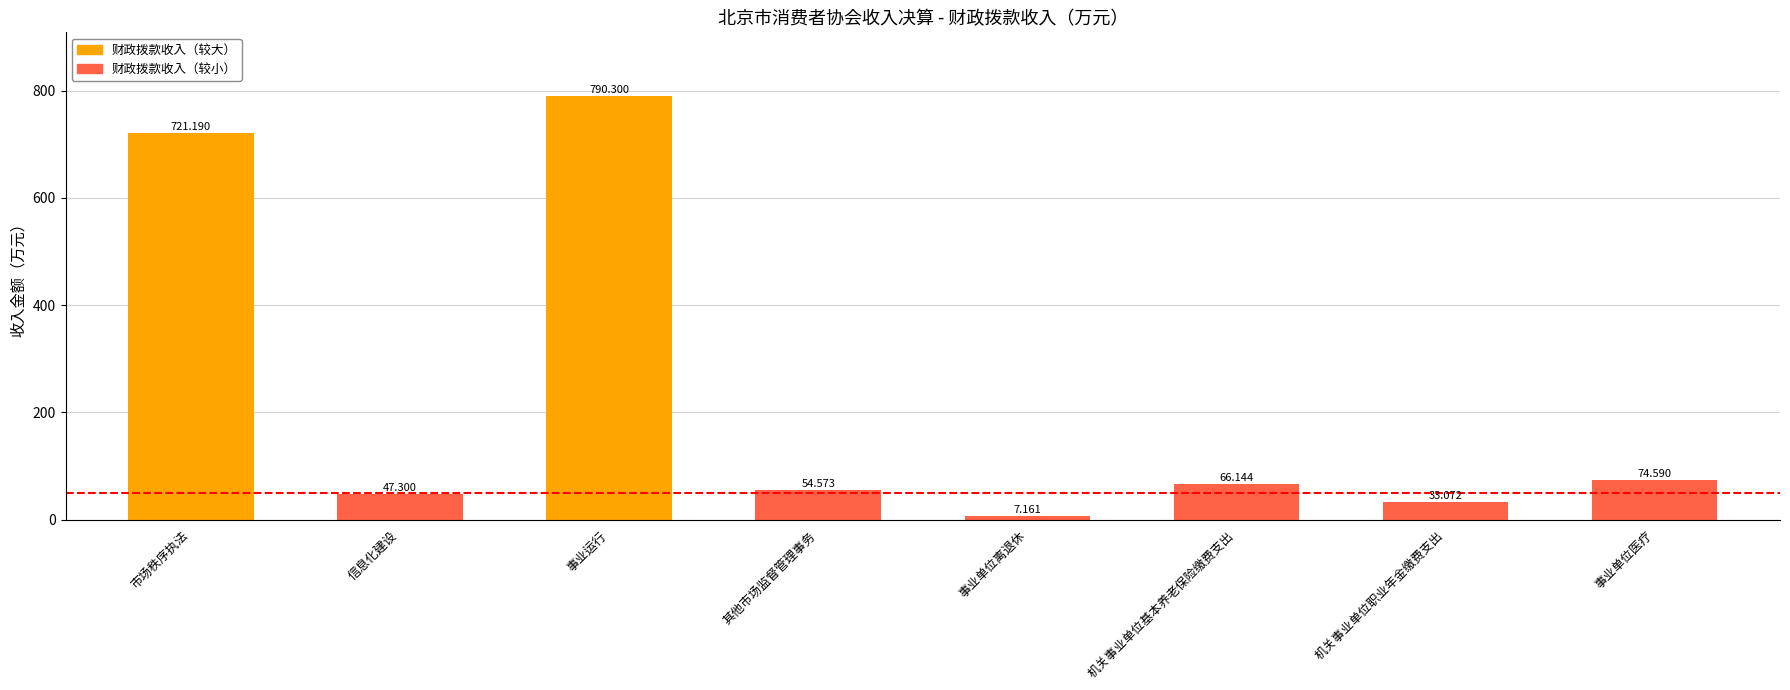

The value at 市场秩序执法 is 721.2. True or false?

True